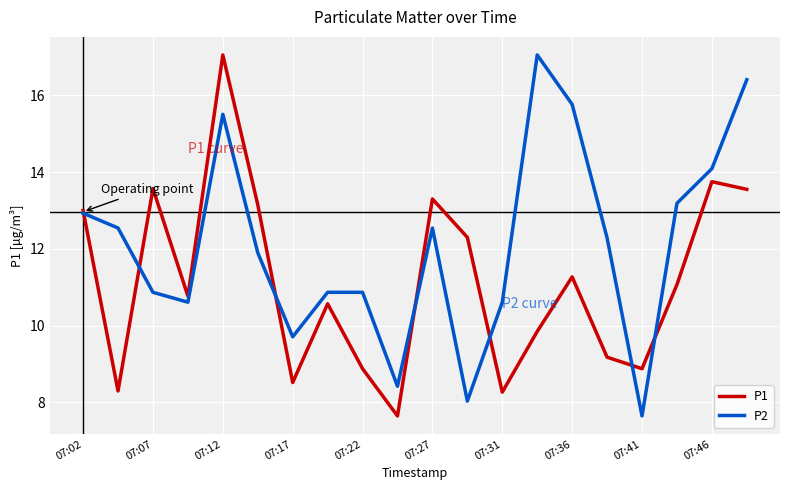

Rank the series by their average value, from lowest to highest.

P1, P2